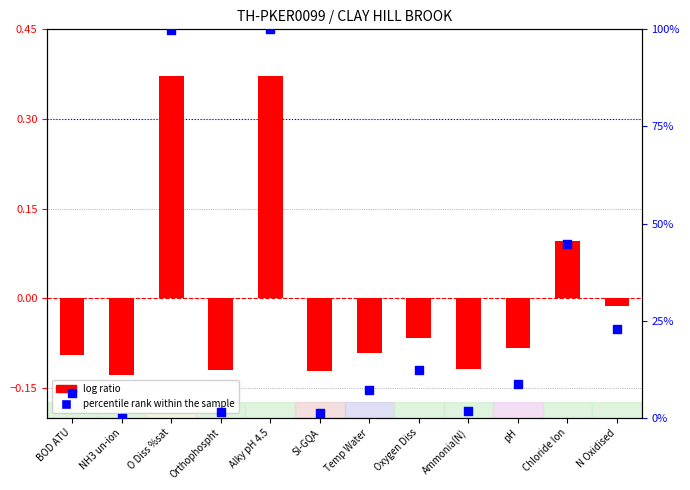

Which series has the widest spread of Y values?

percentile rank within the sample